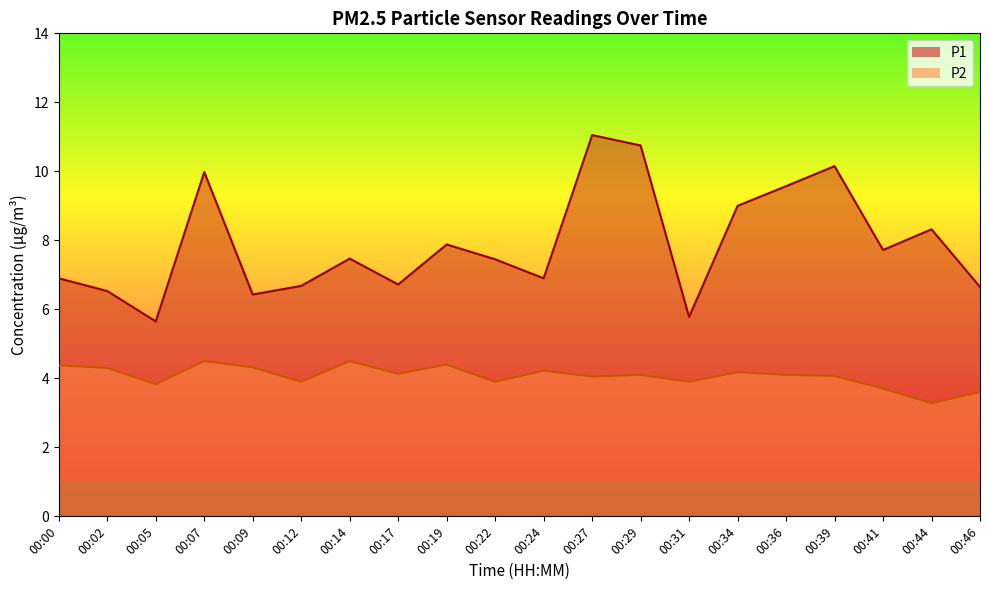

Which series changed the most between 00:07 and 00:17?

P1